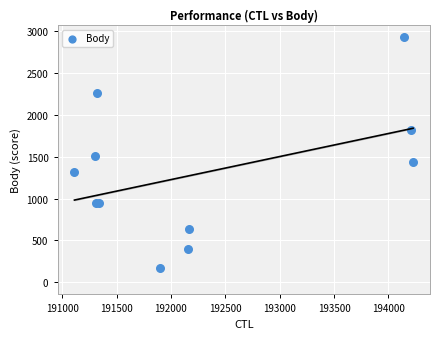

What Y value in the scatter plot is closest to 1550?

1505